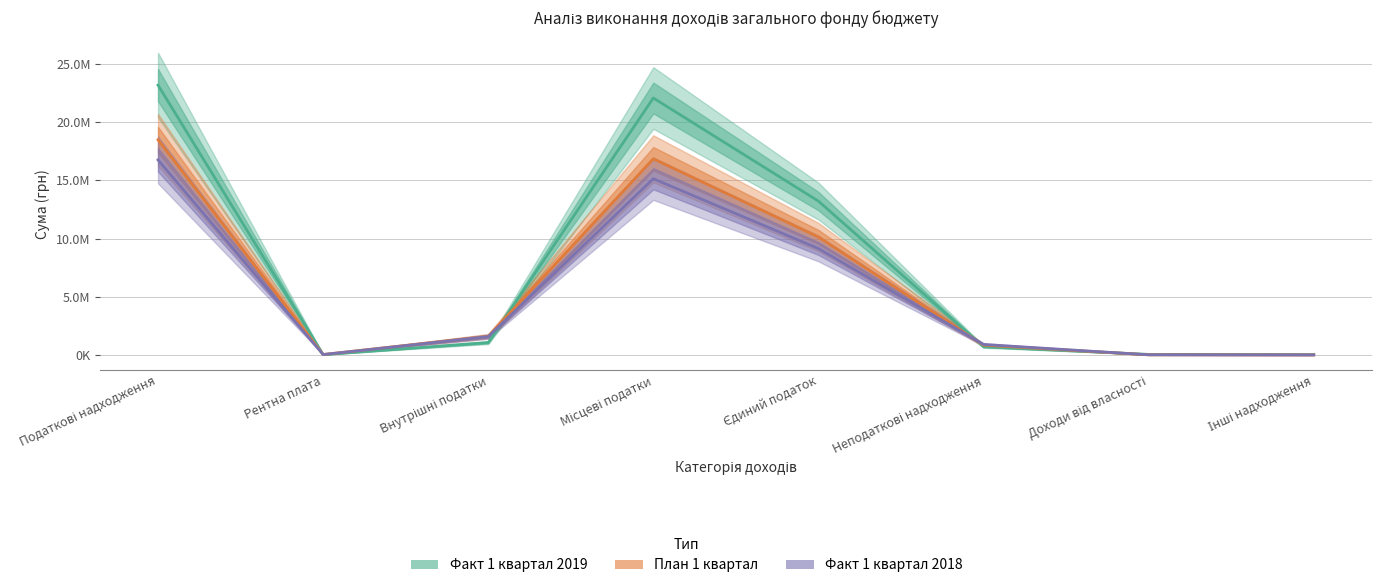

At how many categories does at least one series exceed 22411951?

1